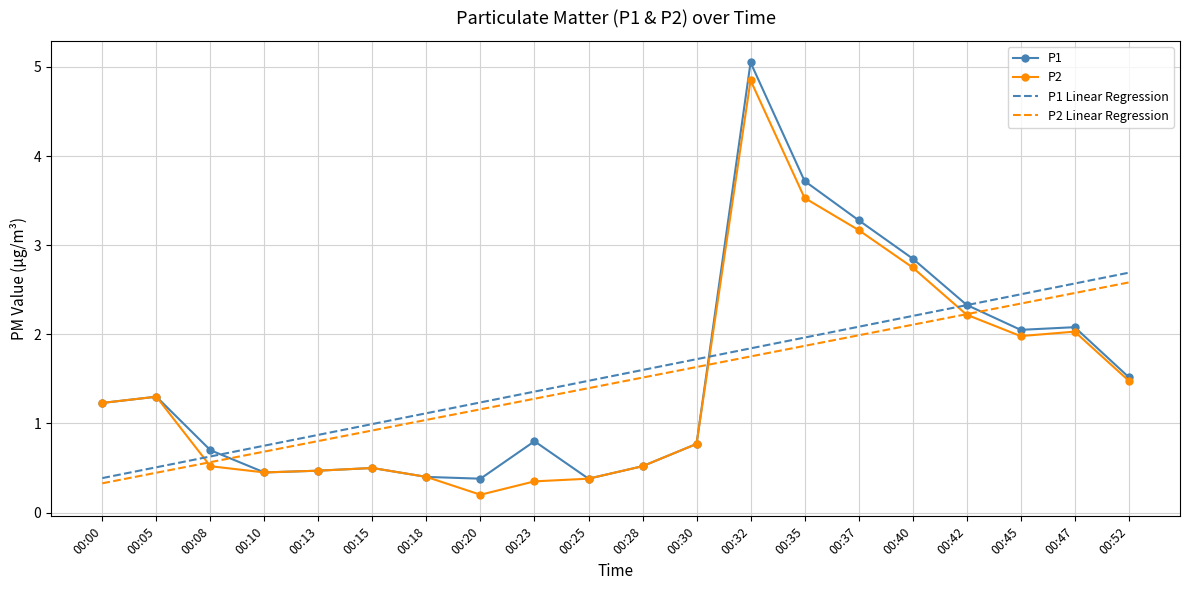

Which label corresponds to the largest value in the chart?

00:32